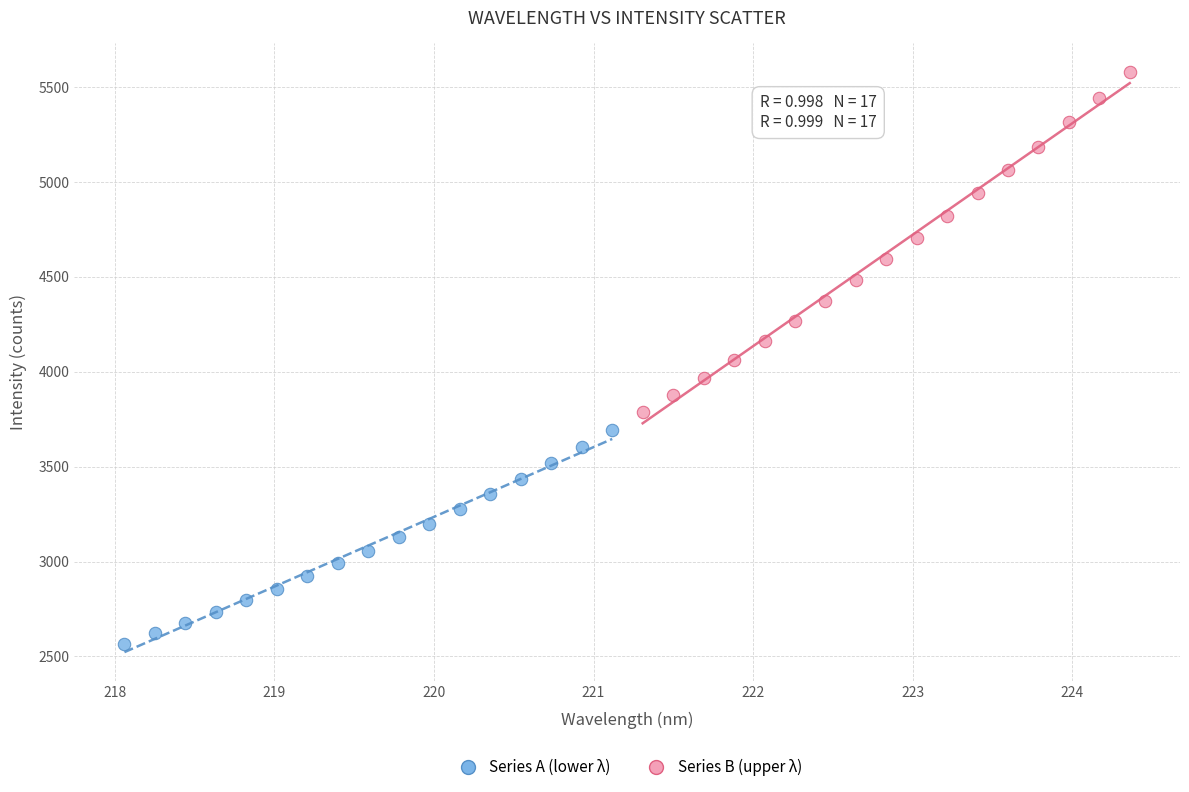

Which series contains the highest Y value?

Series B (upper λ)